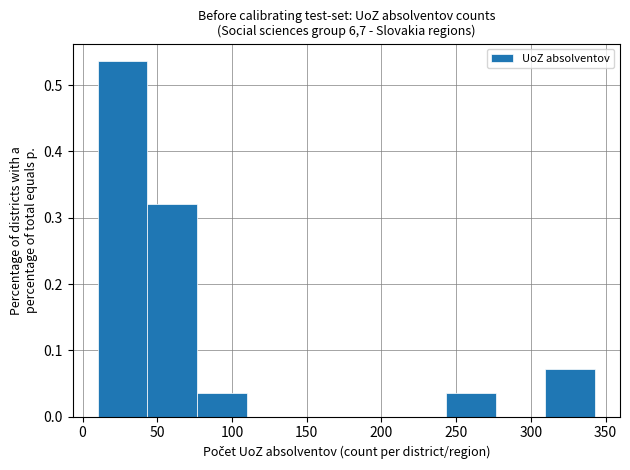

Reading left to right, transcribe this chart: for each bar, give the range it covers on the x-axis and its height. Neither the bar edges nor the heights are printed on the chart, so give them approximately, as read against the axes.

10 to 45: 0.54
45 to 75: 0.32
75 to 110: 0.04
110 to 145: 0
145 to 175: 0
175 to 210: 0
210 to 245: 0
245 to 275: 0.04
275 to 310: 0
310 to 345: 0.07